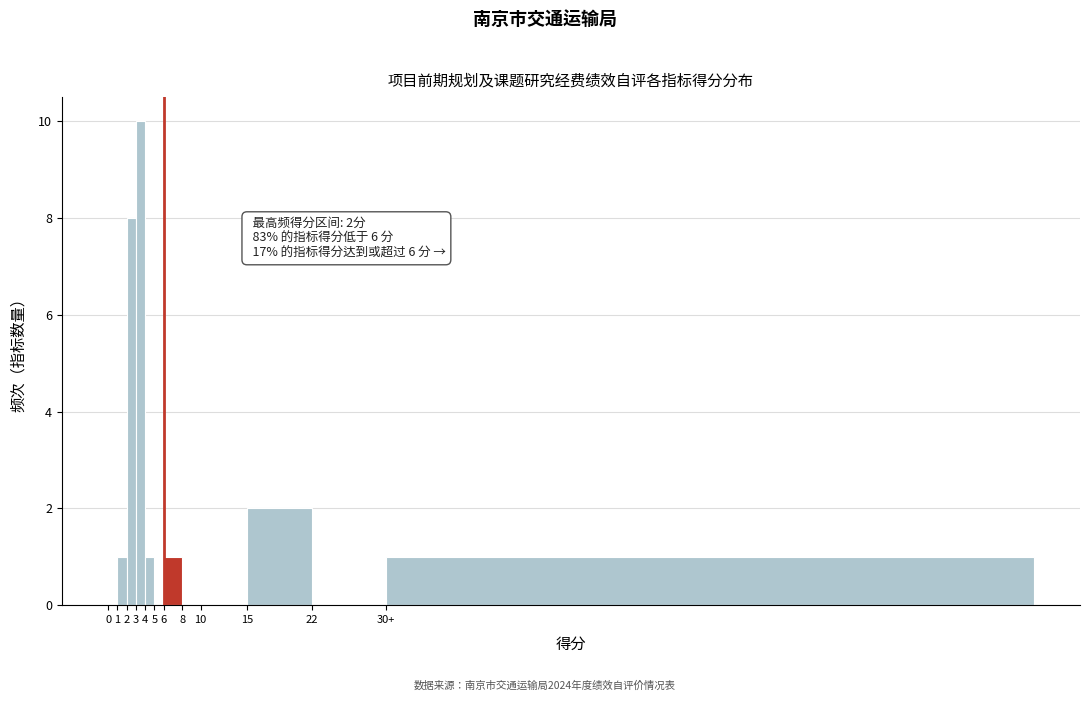

Reading right to left, extract all data points from this chart.

30+=1	22=0	15=2	10=0	8=0	6=1	5=0	4=1	3=10	2=8	1=1	0=0